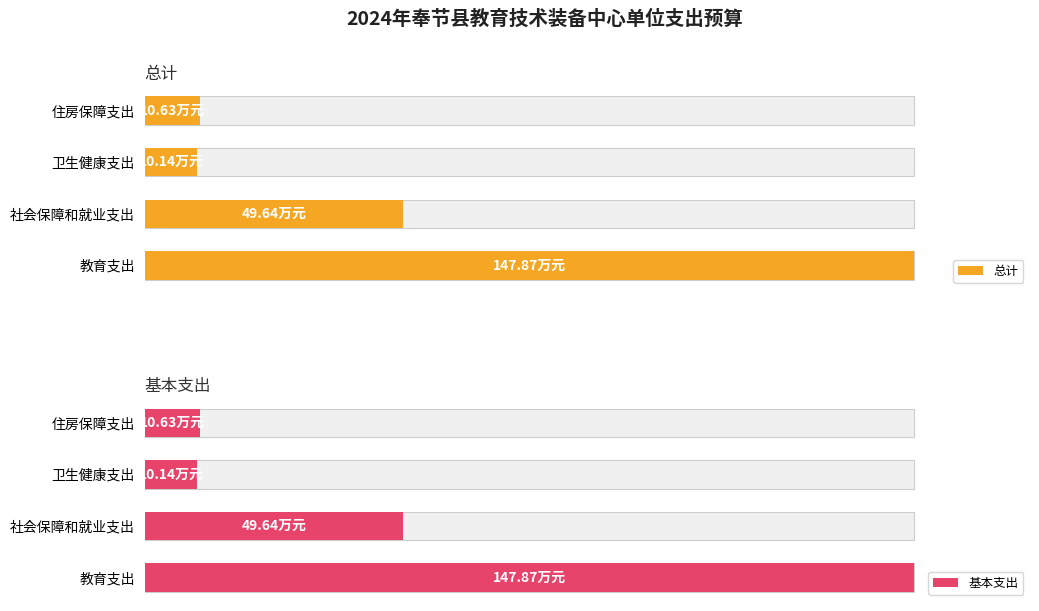

True or false: 基本支出 has a value of 49.6 at 社会保障和就业支出.

True